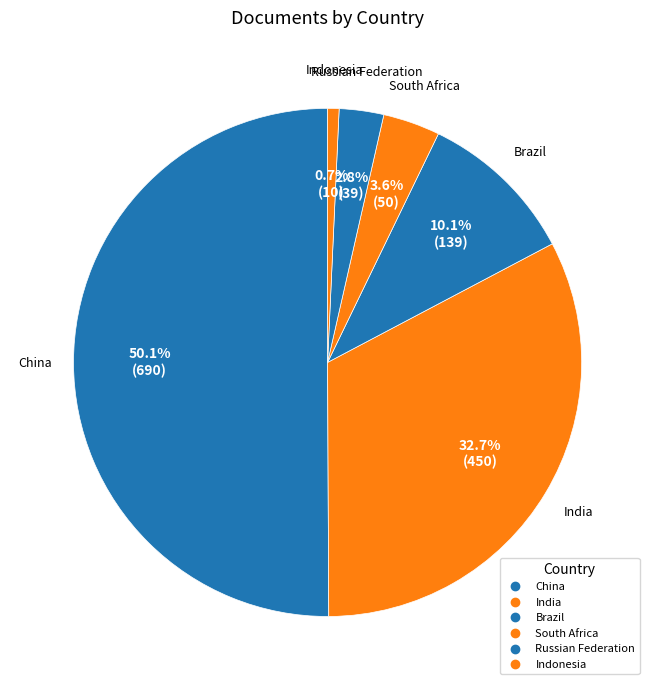

How many slices are in this pie chart?

6